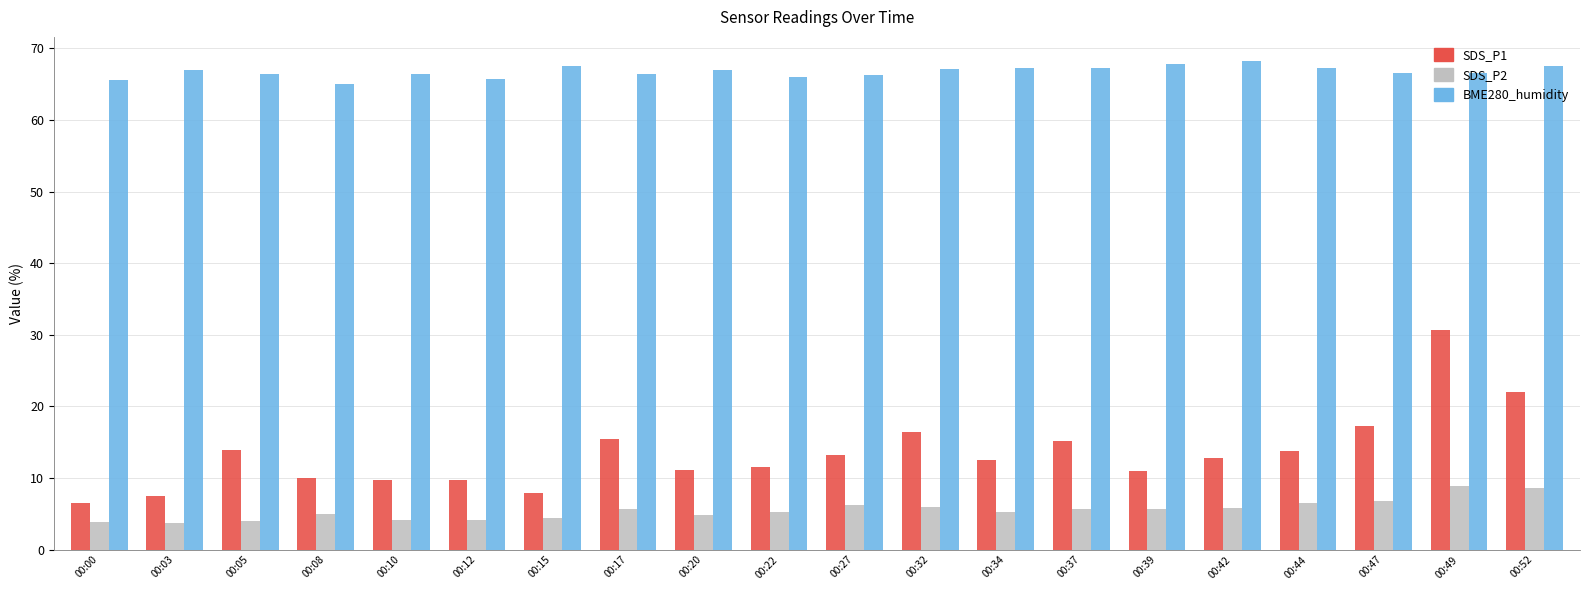

At 00:10, list the series in order from largest to smallest.

BME280_humidity, SDS_P1, SDS_P2